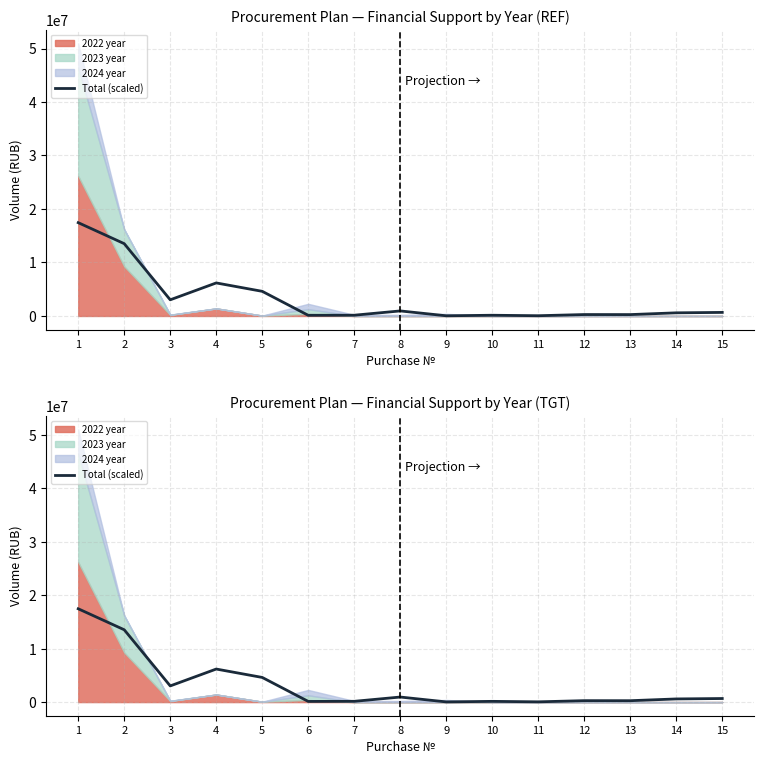

What is the value of the 15th point from the left?

666666.7